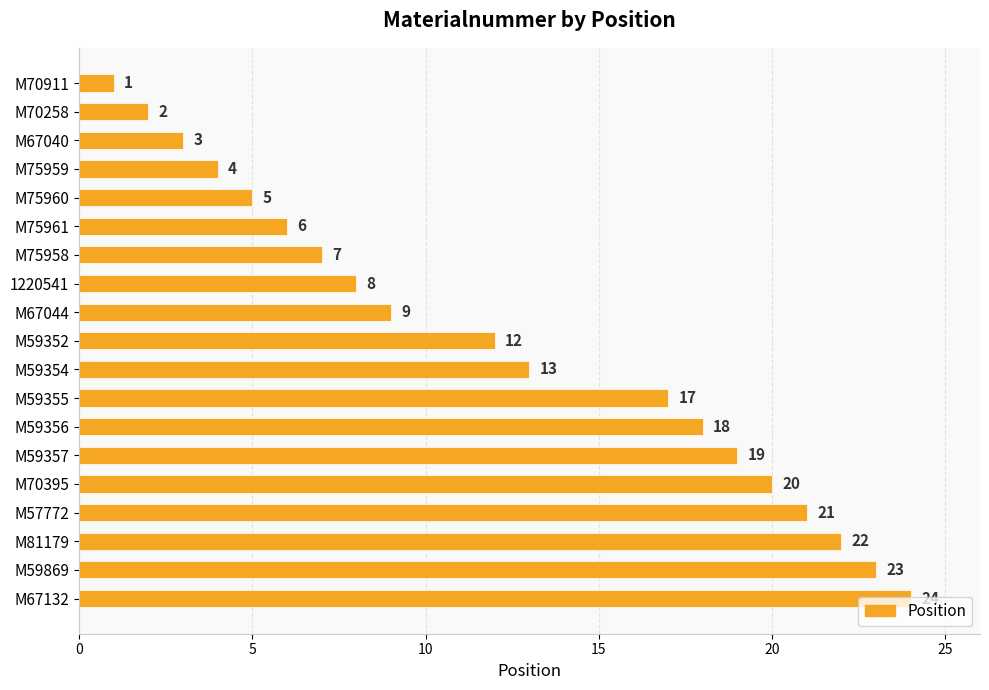

How many bars are there in total?

19